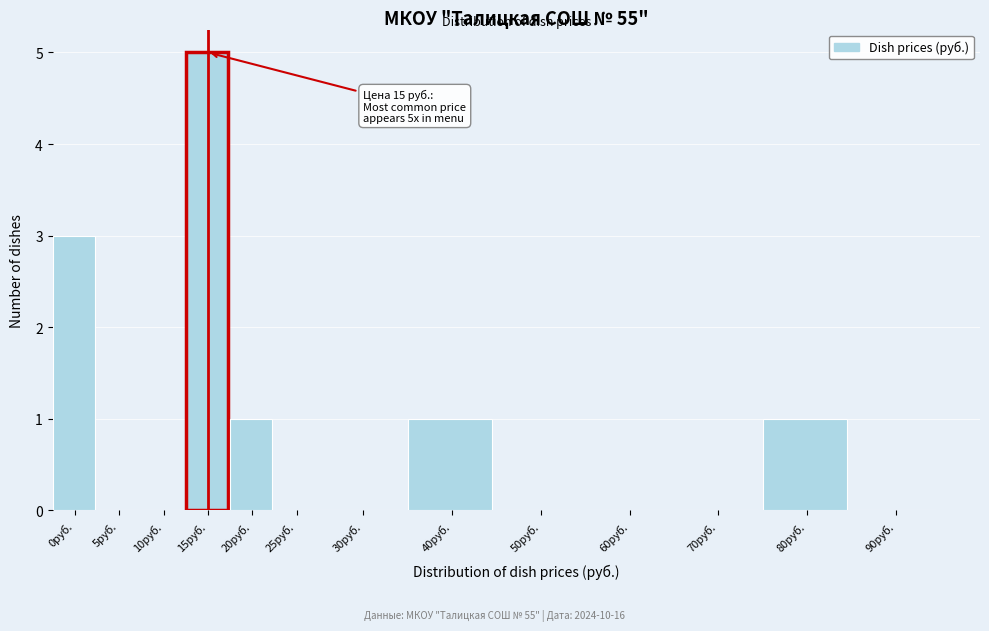

Reading left to right, list all the values displayed in this chart.

0руб.=3	5руб.=0	10руб.=0	15руб.=5	20руб.=1	25руб.=0	30руб.=0	40руб.=1	50руб.=0	60руб.=0	70руб.=0	80руб.=1	90руб.=0